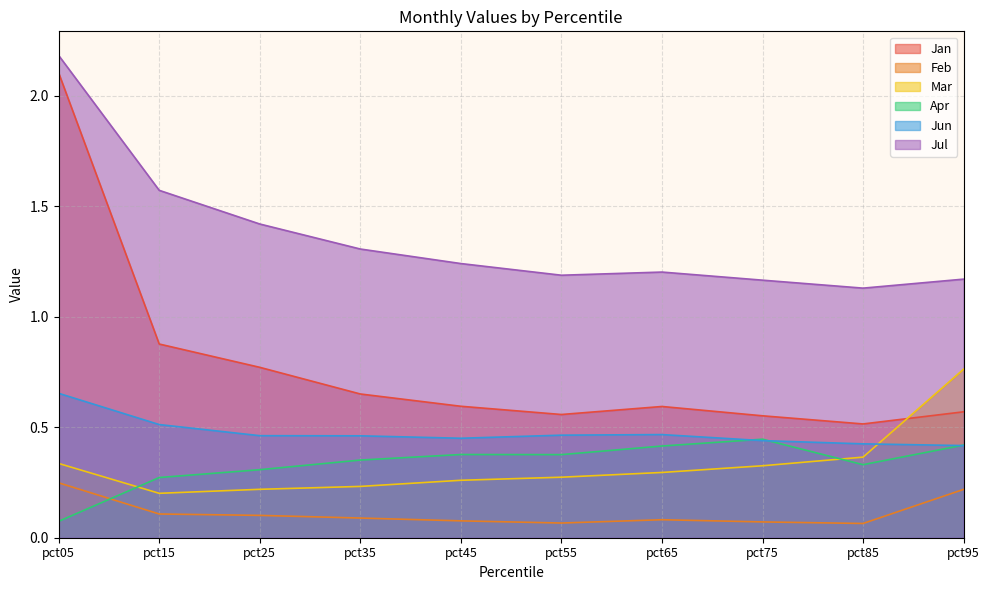

Between pct75 and pct45, which is larger?

pct45